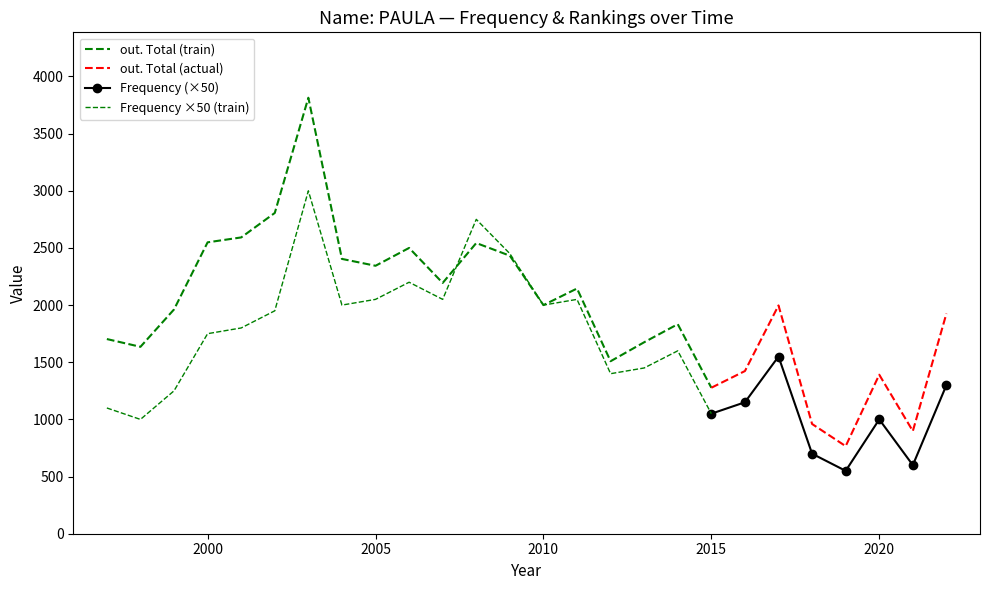

At how many categories does at least one series exceed 2632?

2